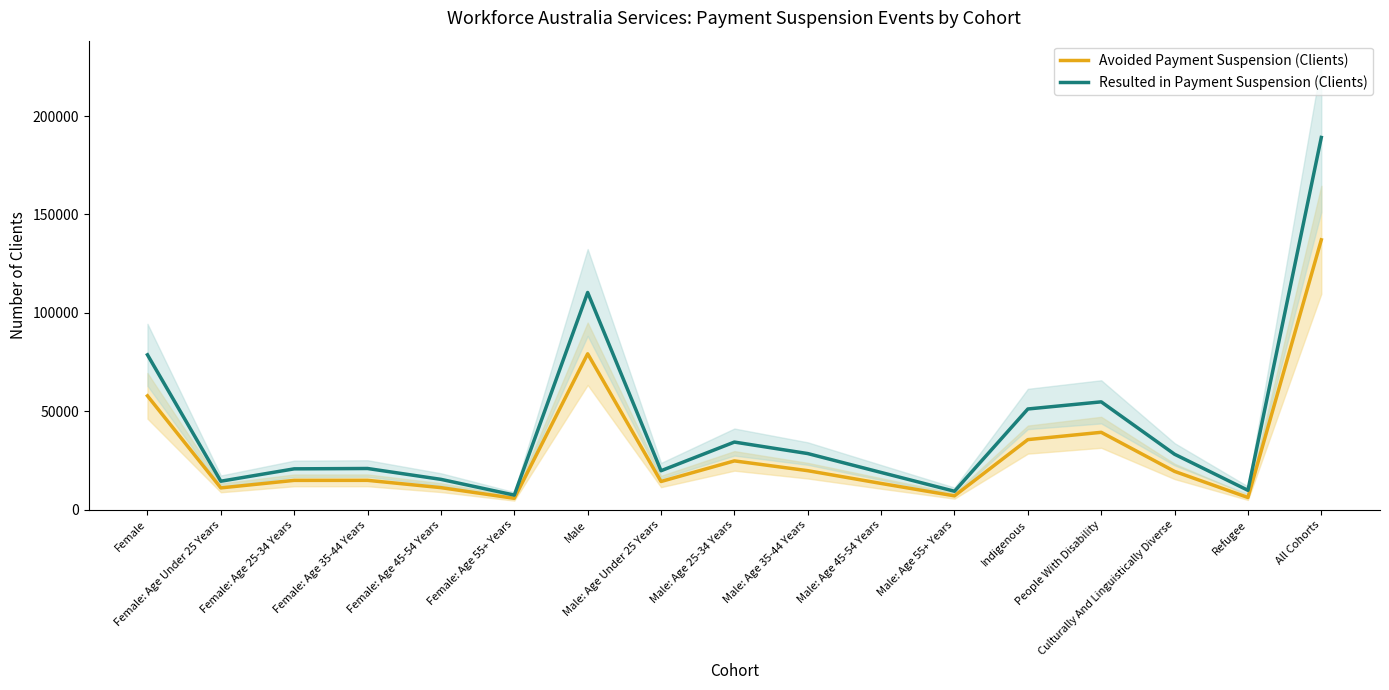

Reading right to left, what are all the values shown in this chart?

Avoided Payment Suspension (Clients): 137120	6220	19485	39335	35625	7055	13355	19845	24815	14350	79225	5800	11235	14940	14920	11100	57860
Resulted in Payment Suspension (Clients): 189110	9870	28195	54810	51185	9395	18940	28540	34380	19815	110365	7445	15440	20955	20780	14490	78710